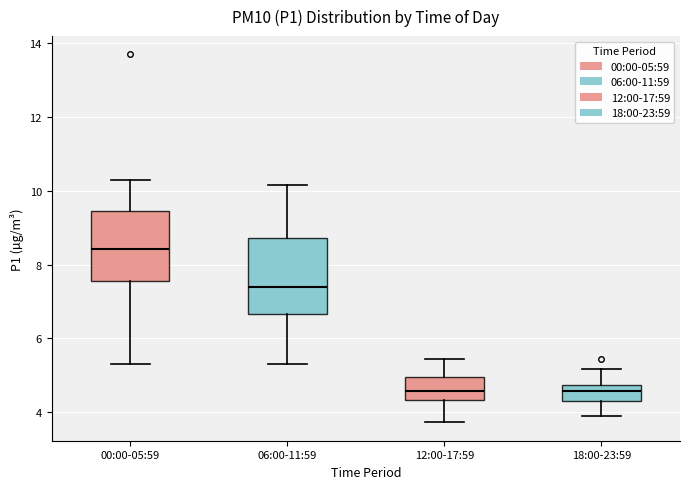

Where is the upper edge of the box for 12:00-17:59 on the y-axis? The values are not printed on the chart, so give them approximately, as read against the axis.

5.0